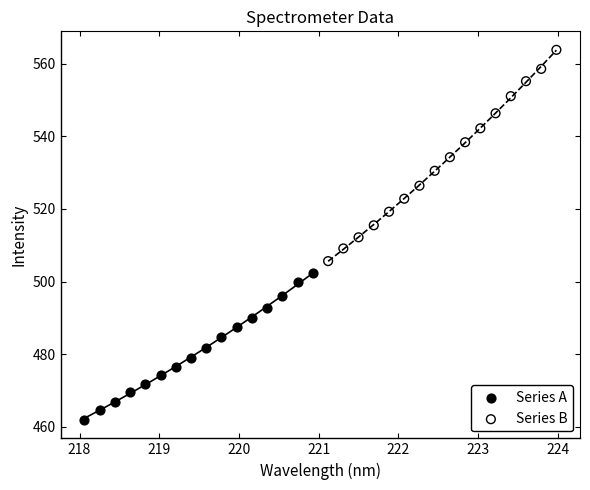

Which series reaches the maximum Y coordinate?

Series B